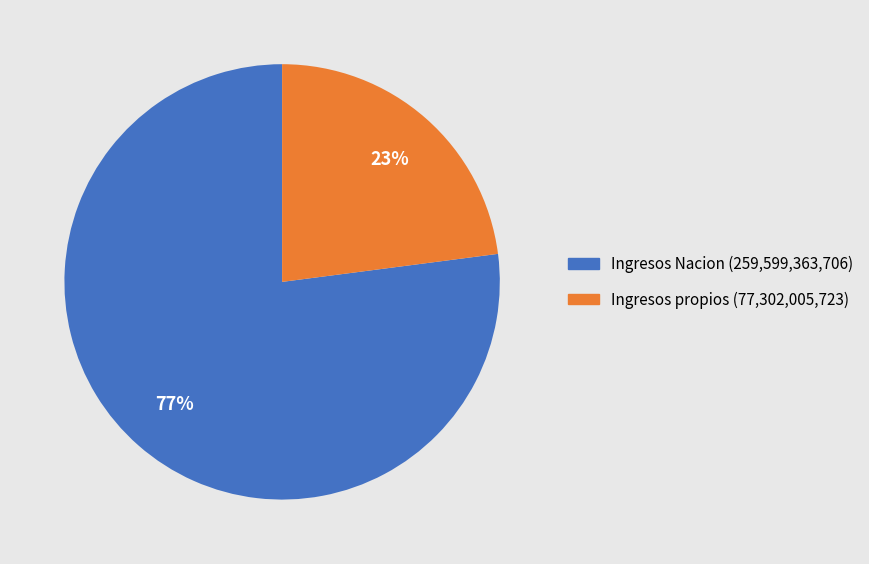

Which slice represents more than half of the pie?

Ingresos Nacion